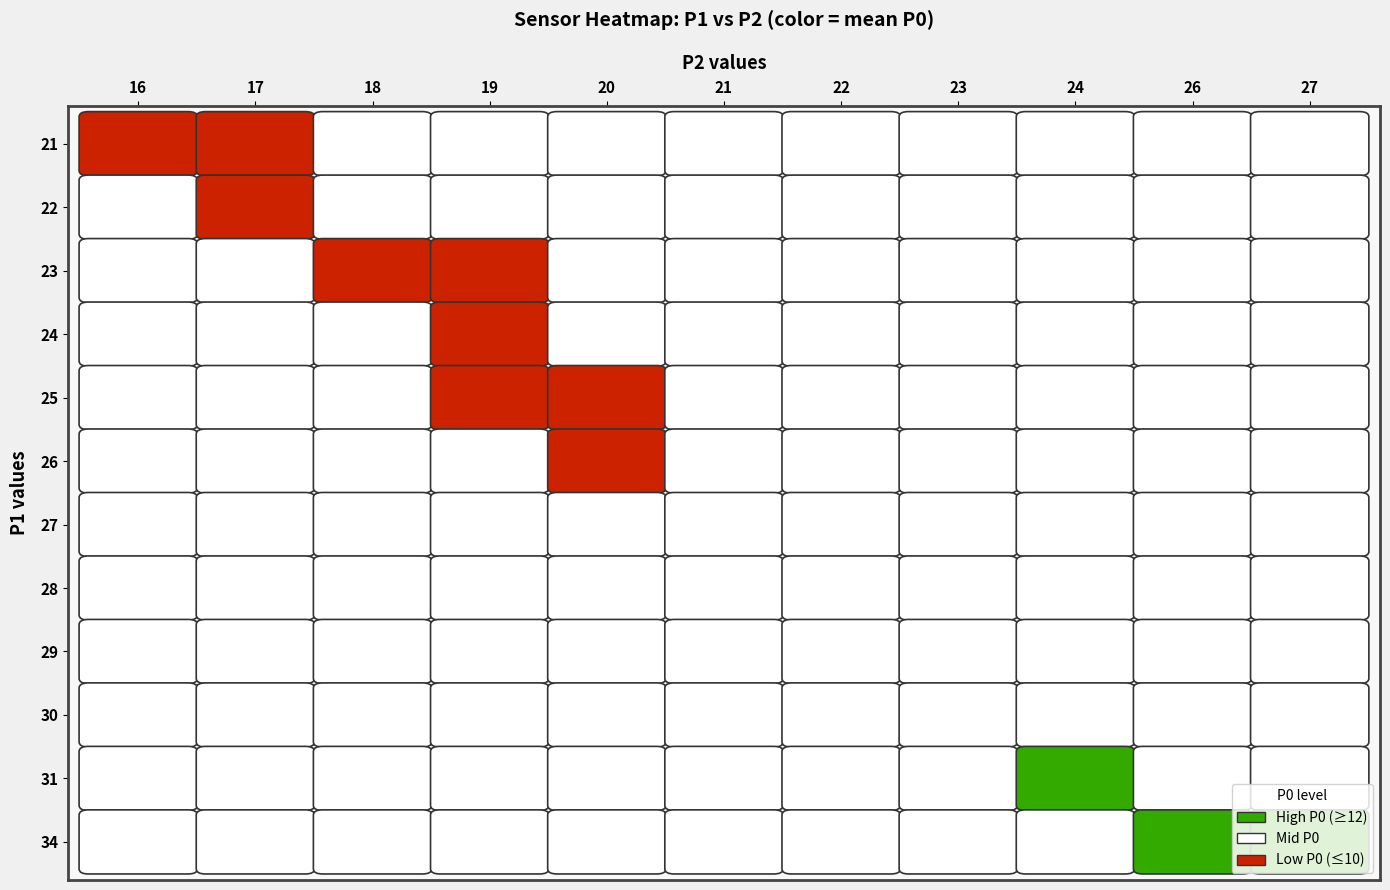

True or false: P1_vals has a value of 47 at 16.

False